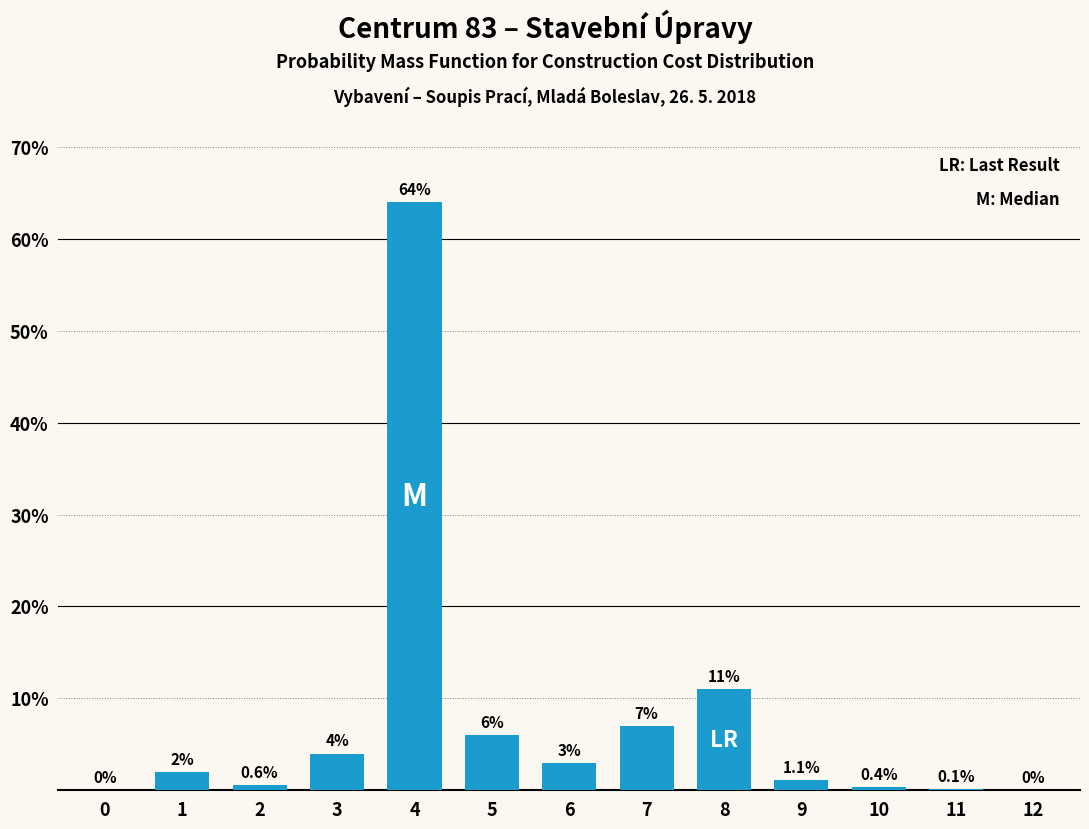

Reading left to right, list all the values displayed in this chart.

0=0.0	1=2.0	2=0.6	3=4.0	4=64.0	5=6.0	6=3.0	7=7.0	8=11.0	9=1.1	10=0.4	11=0.1	12=0.0